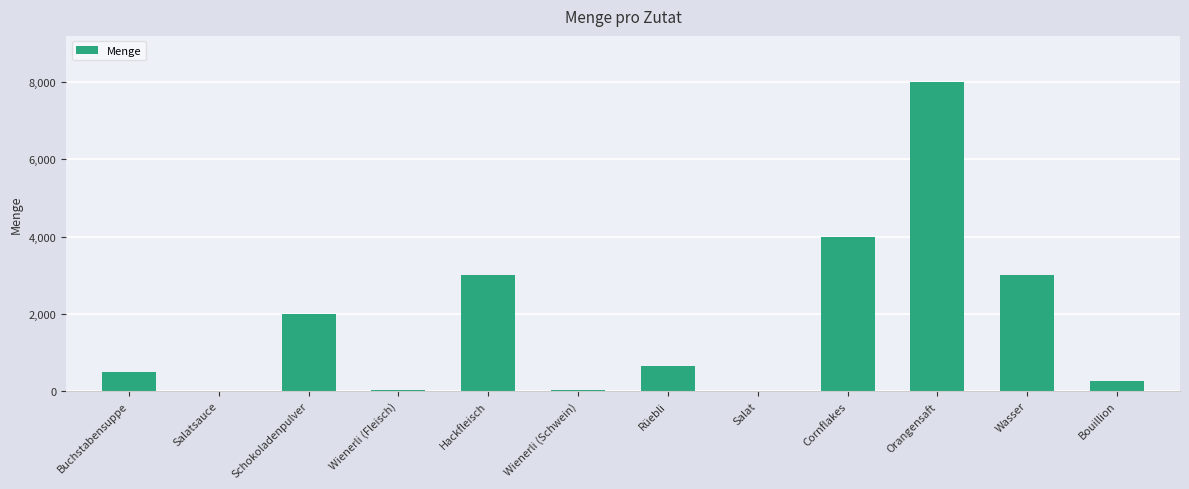

What is the difference between the values at Cornflakes and Orangensaft?

4000